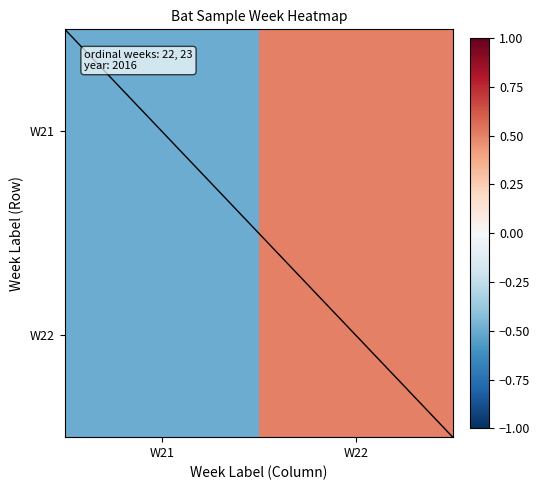

Between W21 and W22, which is larger?

W22